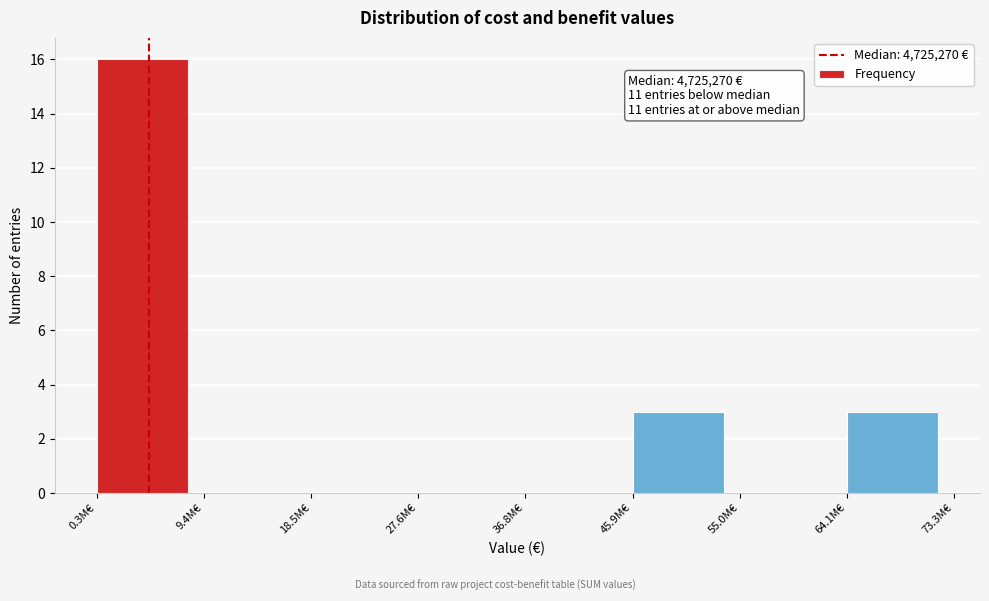

Reading left to right, transcribe all the data shown in this chart.

0.3M€=16	9.4M€=0	18.5M€=0	27.6M€=0	36.8M€=0	45.9M€=3	55.0M€=0	64.1M€=3